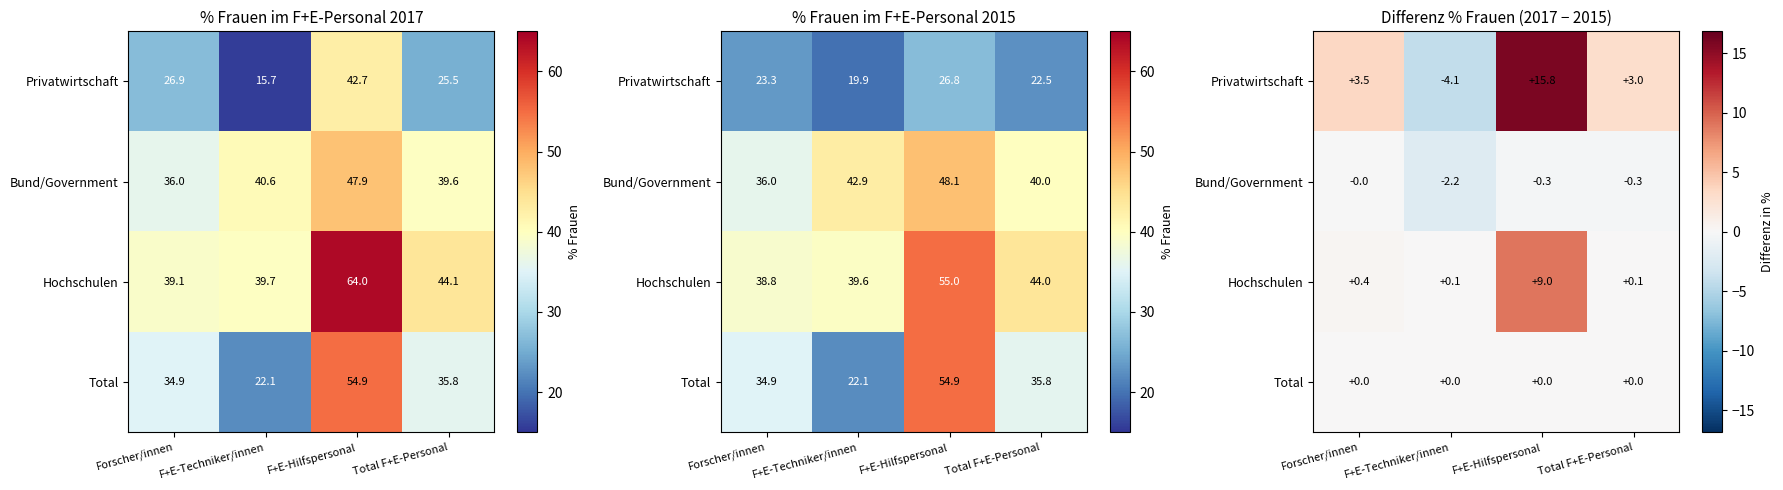

Rank the series by their maximum value, from lowest to highest.

Bund/Government, Total, Hochschulen, Privatwirtschaft